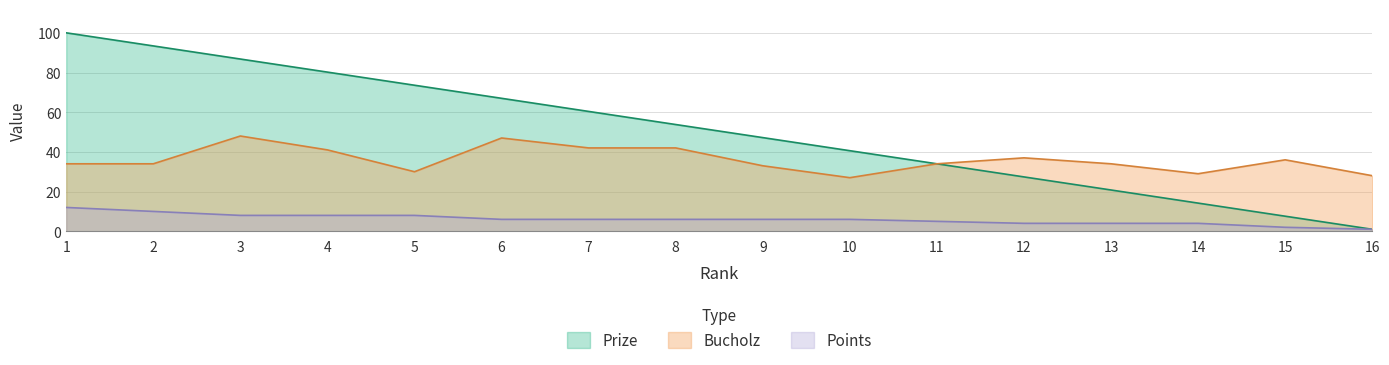

Reading left to right, transcribe all the data shown in this chart.

Prize: 1=100.0	2=93.4	3=86.8	4=80.2	5=73.6	6=67.0	7=60.4	8=53.8	9=47.2	10=40.6	11=34.0	12=27.4	13=20.8	14=14.2	15=7.6	16=1.0
Bucholz: 1=34.0	2=34.0	3=48.0	4=41.0	5=30.0	6=47.0	7=42.0	8=42.0	9=33.0	10=27.0	11=34.0	12=37.0	13=34.0	14=29.0	15=36.0	16=28.0
Points: 1=12.0	2=10.0	3=8.0	4=8.0	5=8.0	6=6.0	7=6.0	8=6.0	9=6.0	10=6.0	11=5.0	12=4.0	13=4.0	14=4.0	15=2.0	16=1.0